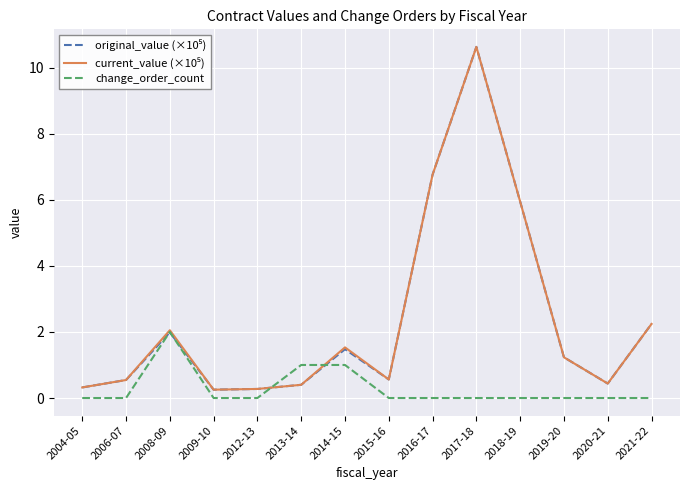

At which category does the chart reach its peak across all series?

2017-18